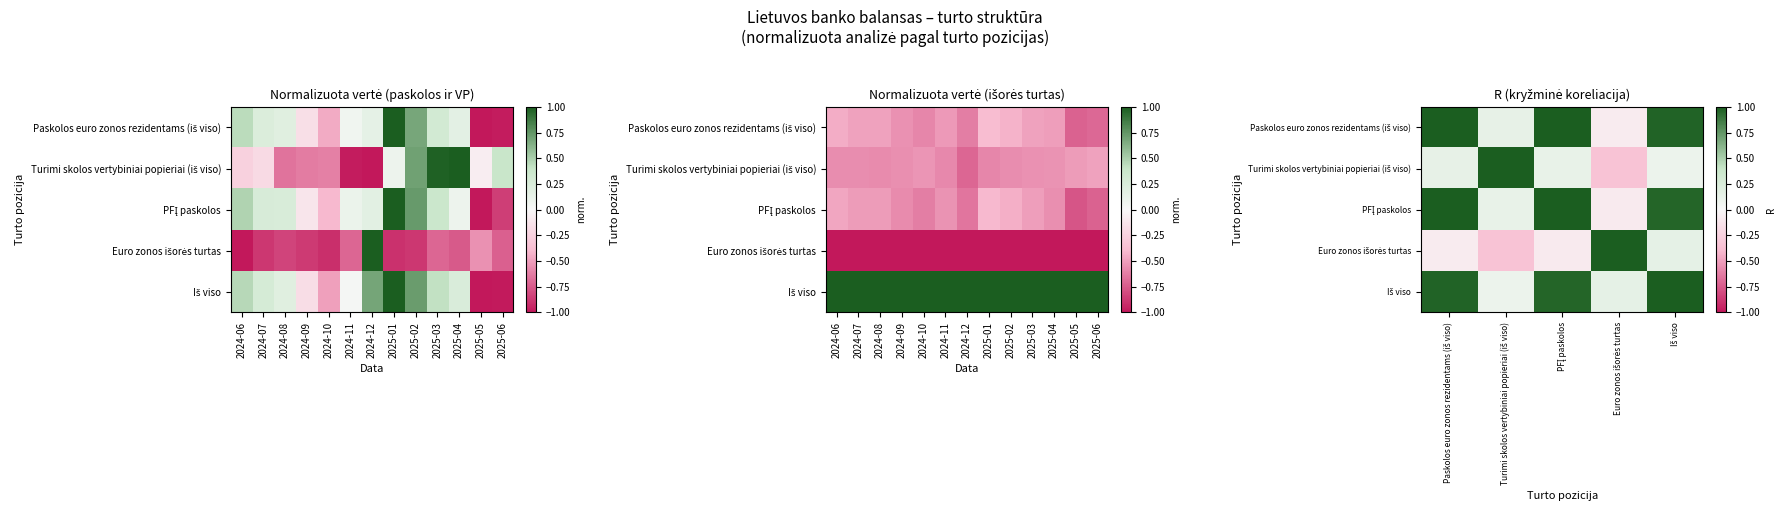

How many positive values does the Paskolos euro zonos rezidentams (iš viso) series have?

4